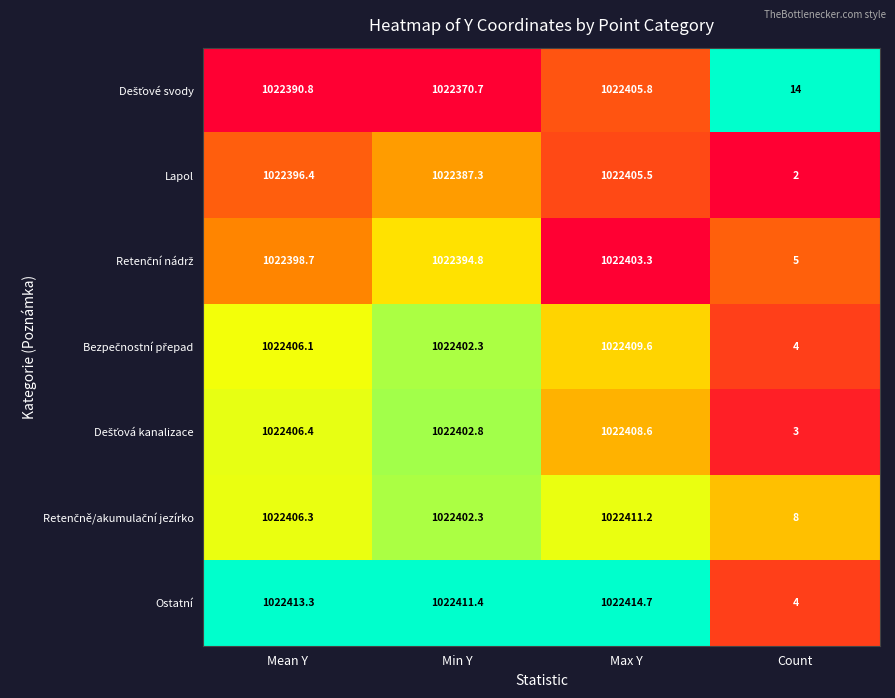

Where is Ostatní nearest to the value 511209?

Min Y